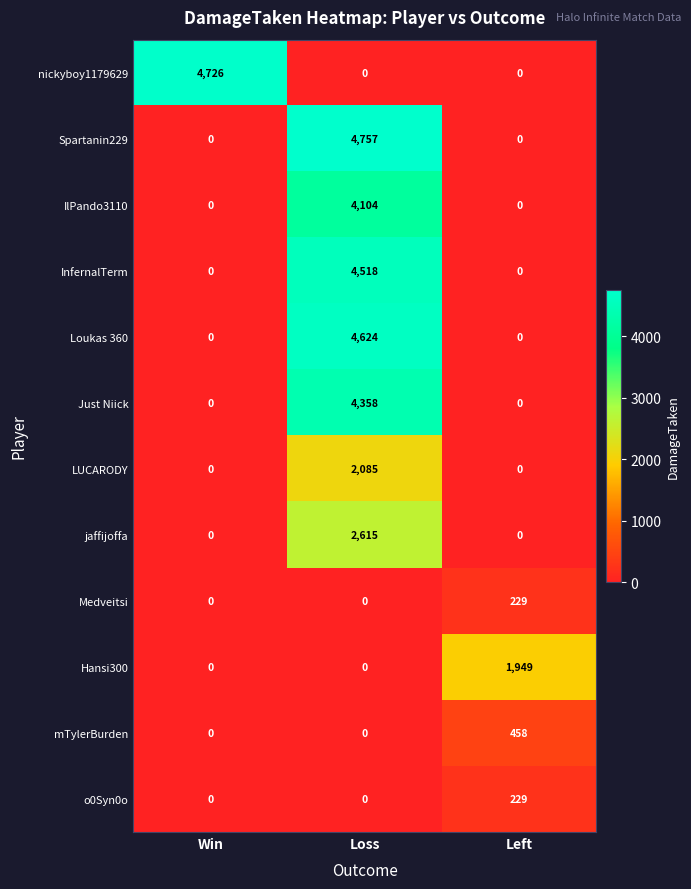

Which series has the largest total across all categories?

Spartanin229